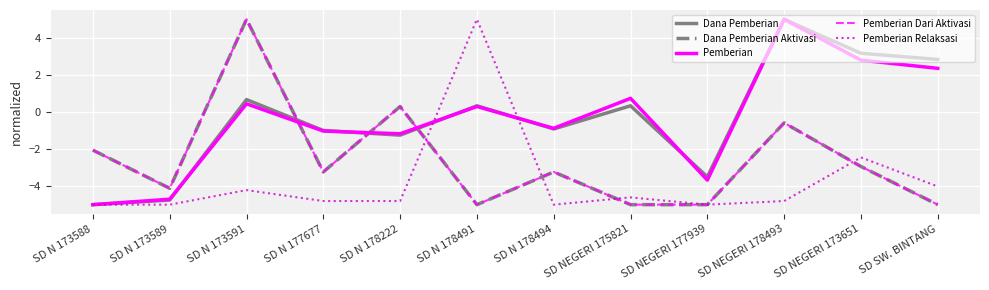

How many intersections are there between Dana Pemberian and Pemberian Dari Aktivasi?

3